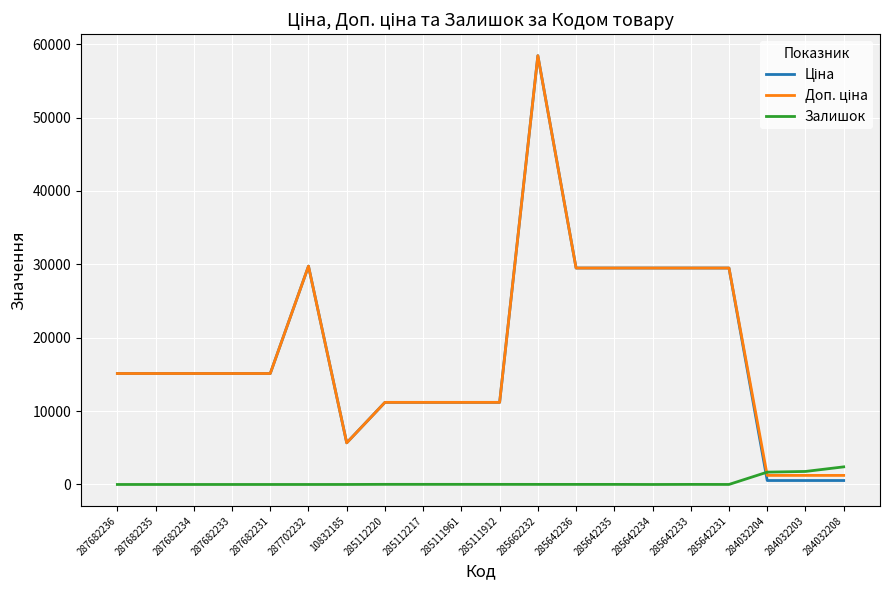

The value of Залишок at 287682235 is 0.0. True or false?

True